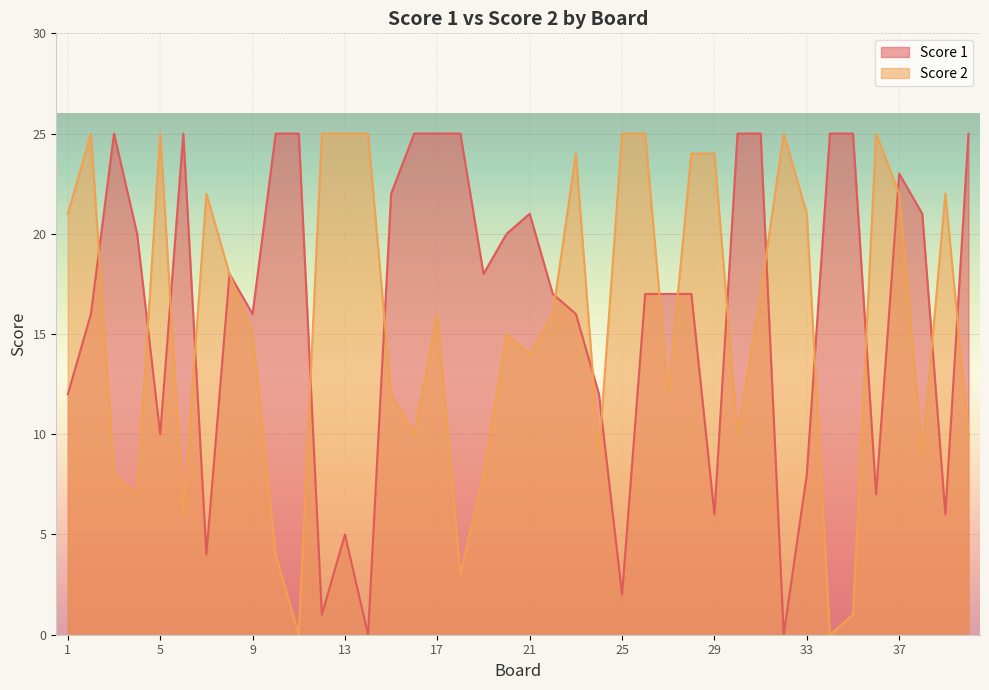

Between which two adjacent categories do Score 1 and Score 2 first intersect?

2 and 3